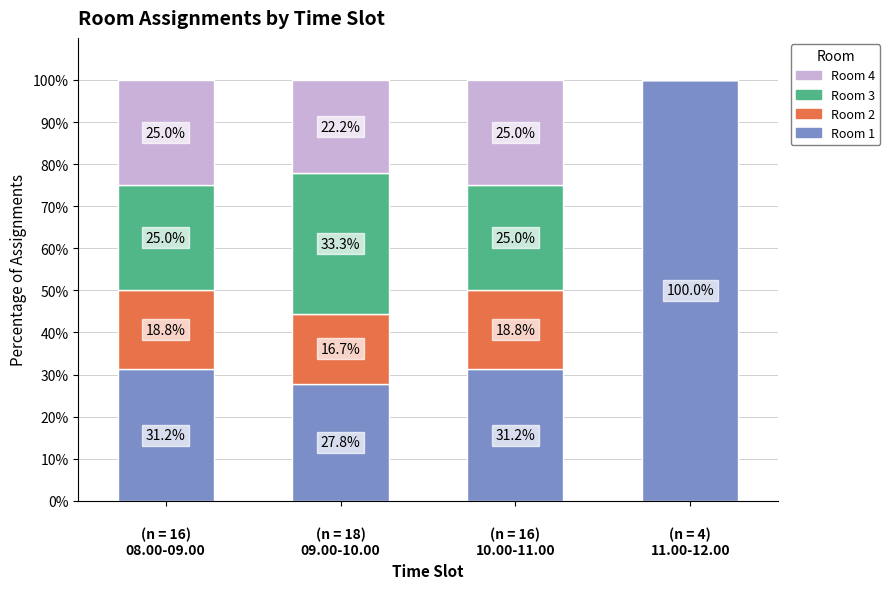

What is the maximum value for Room 1?

100.0